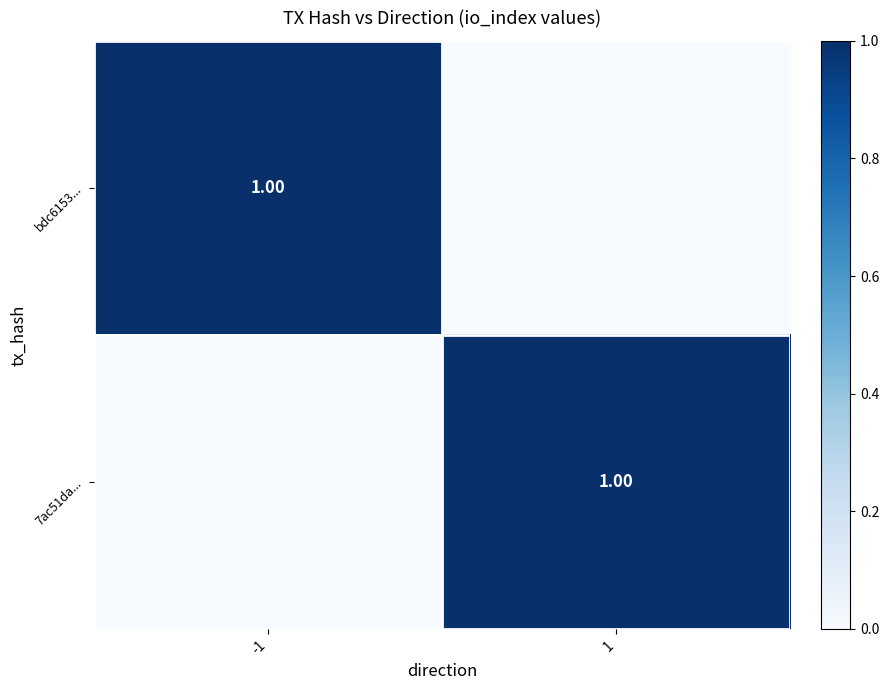

The value of bdc6153... at 1 is 0. True or false?

False